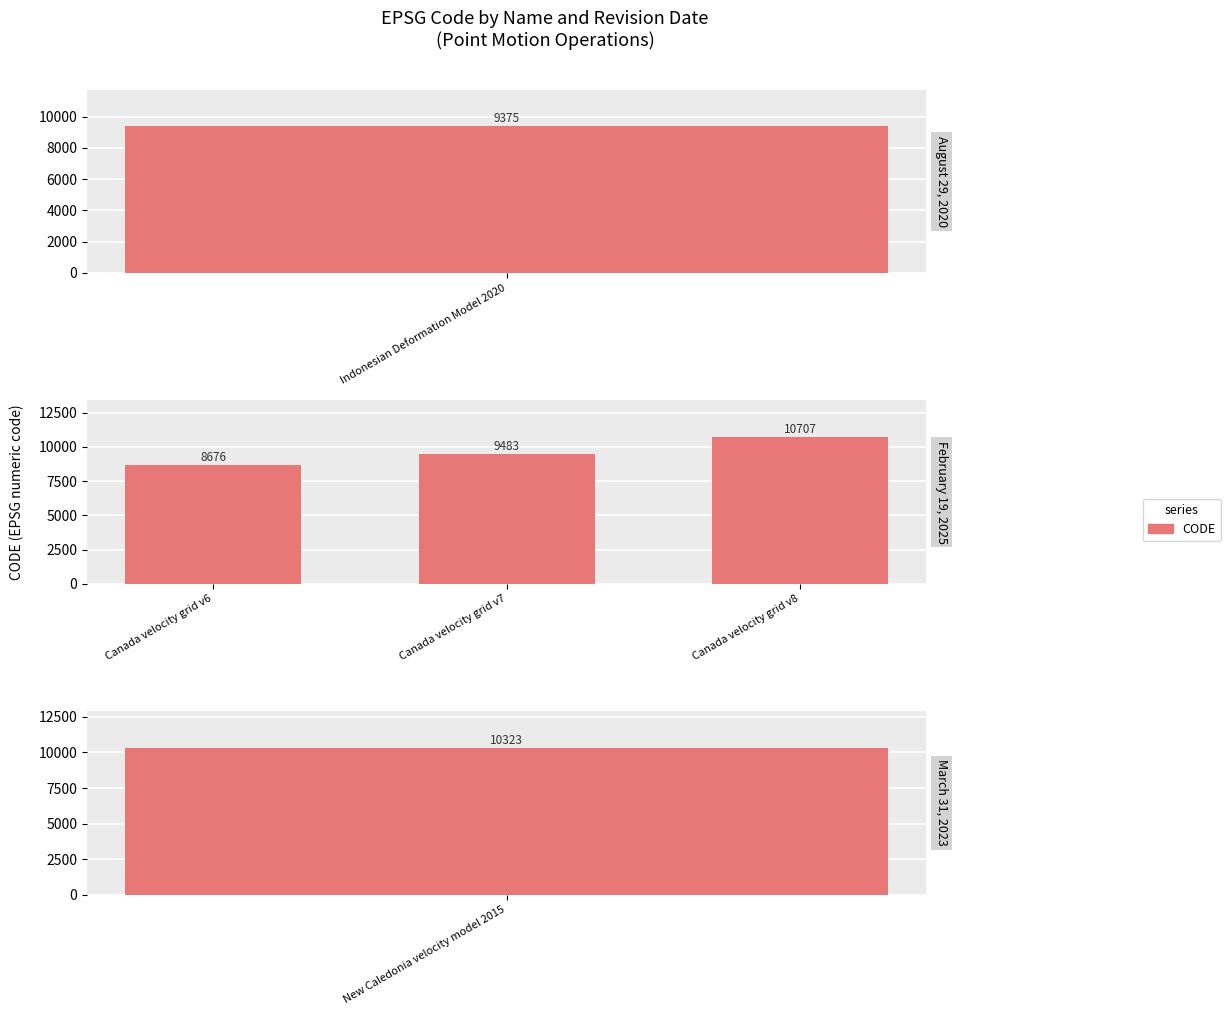

True or false: the data shows 2949 at Canada velocity grid v8.

False